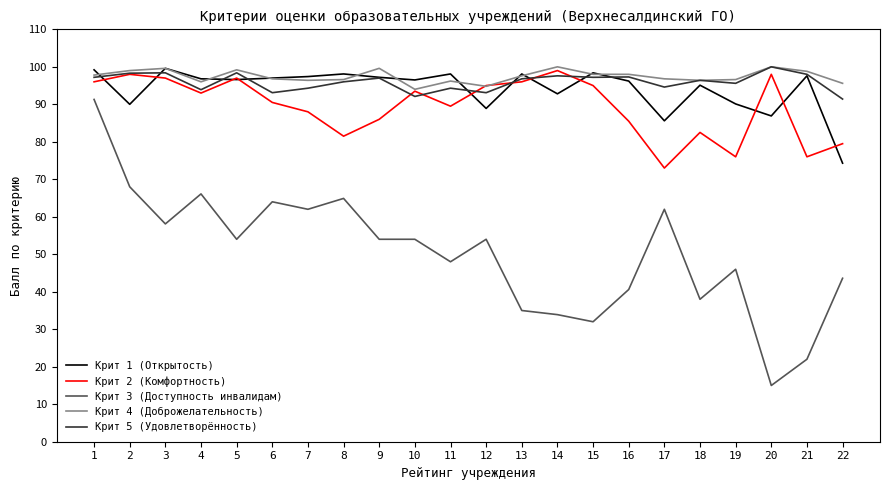

At which category is the sum across all series the highest?

1